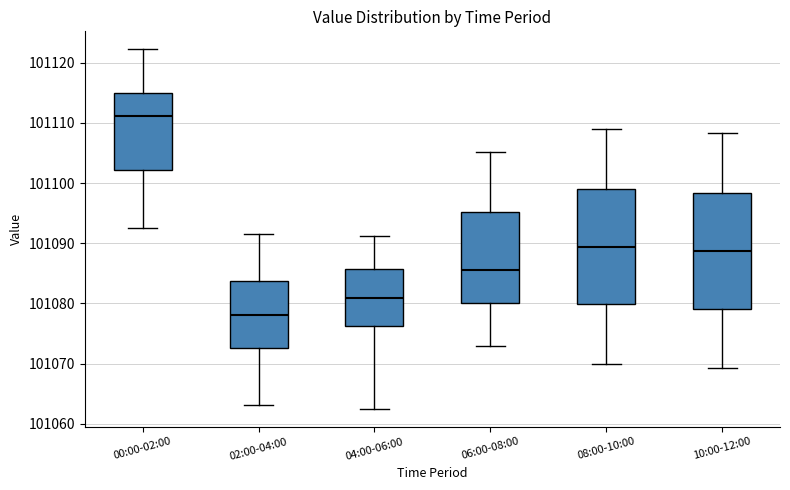

Where is the lower edge of the box for 00:00-02:00 on the y-axis? The values are not printed on the chart, so give them approximately, as read against the axis.

101102